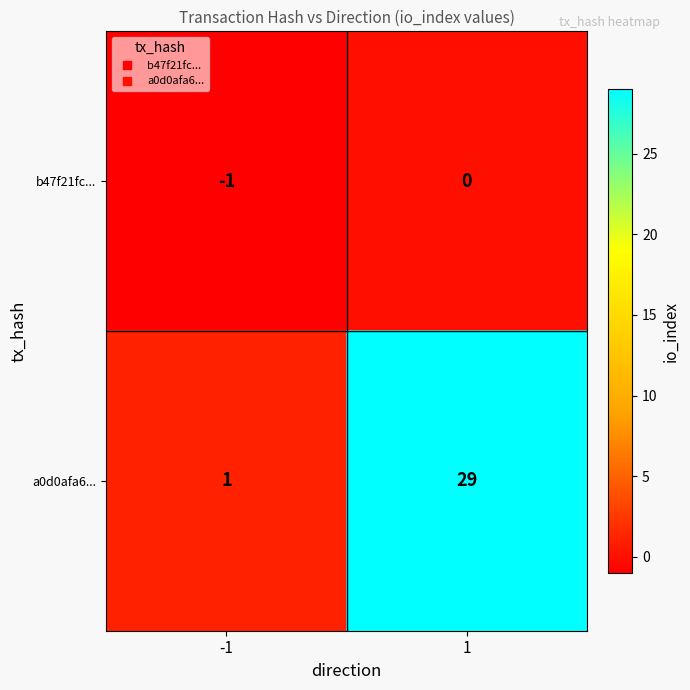

Is it true that a0d0afa6... equals 42 at 1?

False